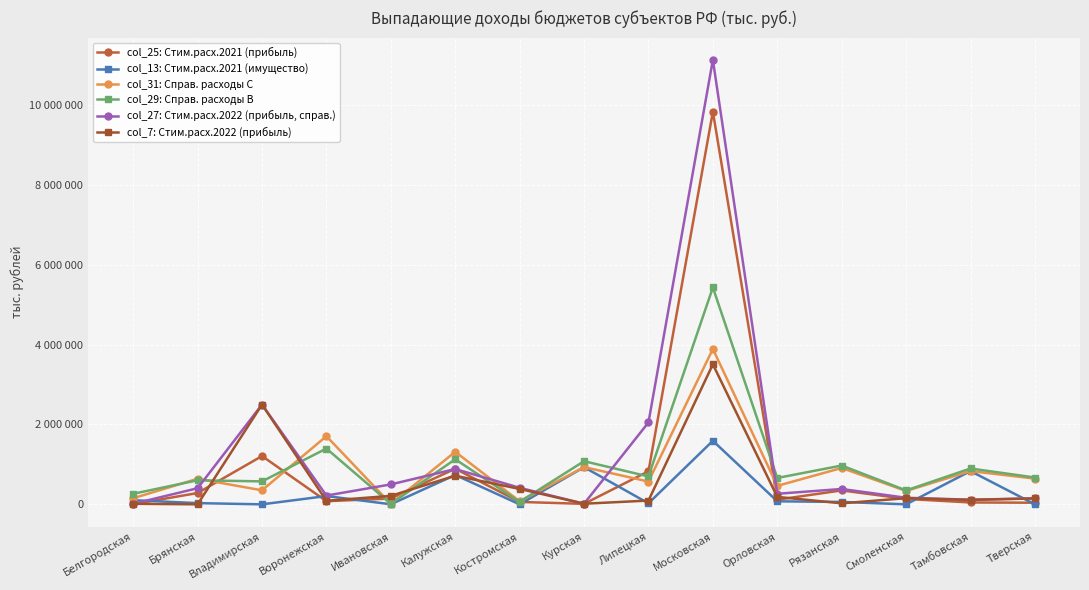

What are all the series names shown in the legend?

col_25: Стим.расх.2021 (прибыль), col_13: Стим.расх.2021 (имущество), col_31: Справ. расходы C, col_29: Справ. расходы B, col_27: Стим.расх.2022 (прибыль, справ.), col_7: Стим.расх.2022 (прибыль)